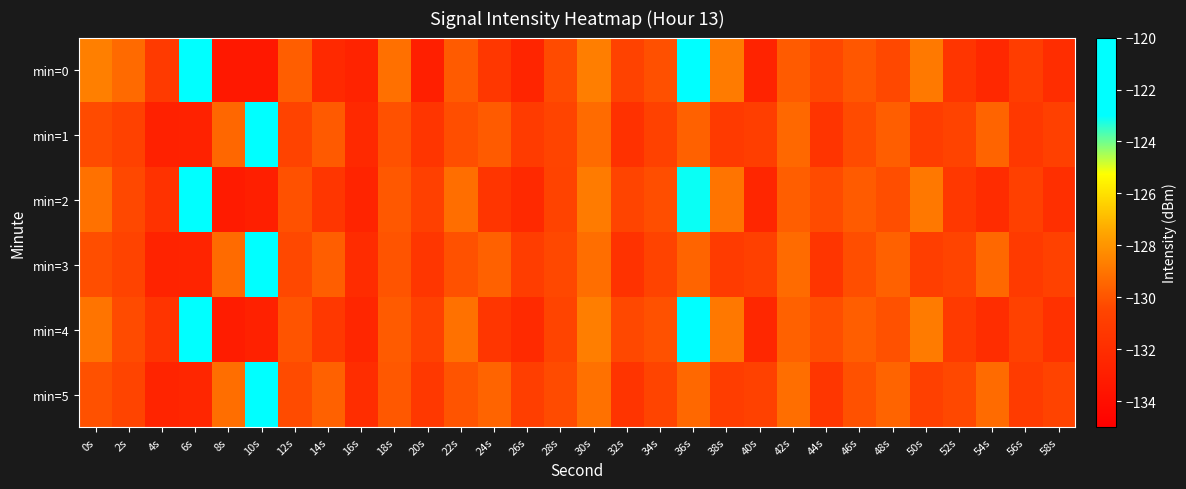

At how many categories does at least one series exceed -127?

3